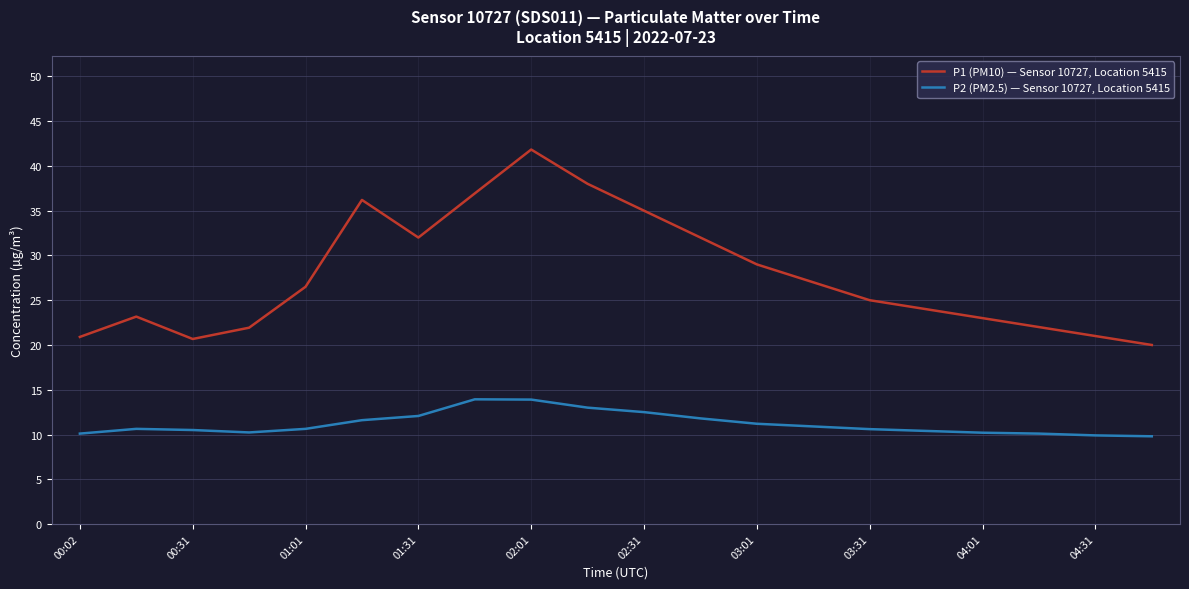

Which series has the largest range (max minus min)?

P1 (PM10) — Sensor 10727, Location 5415